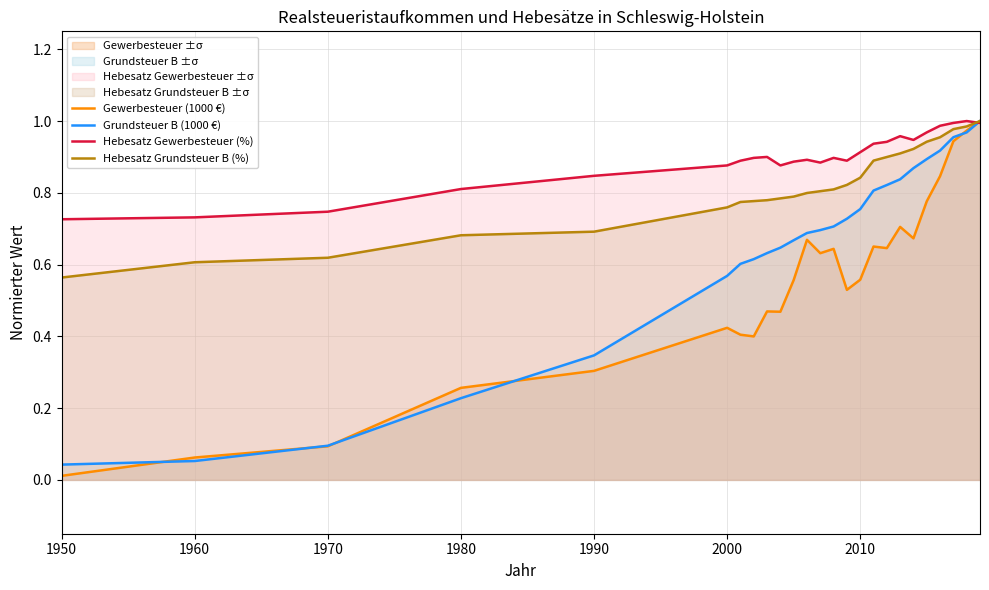

Rank the series by their average value, from highest to lowest.

Hebesatz Gewerbesteuer (%), Hebesatz Grundsteuer B (%), Grundsteuer B (1000 €), Gewerbesteuer (1000 €)